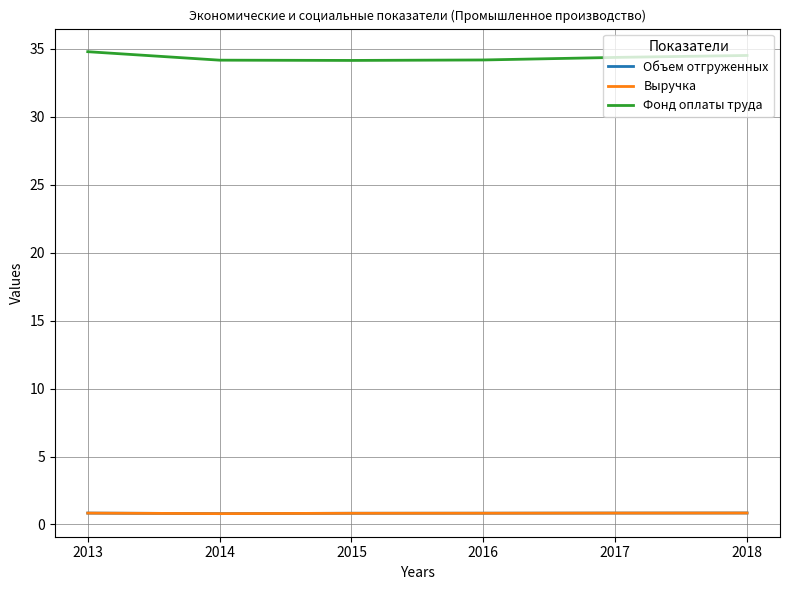

Does the chart have visible grid lines?

Yes